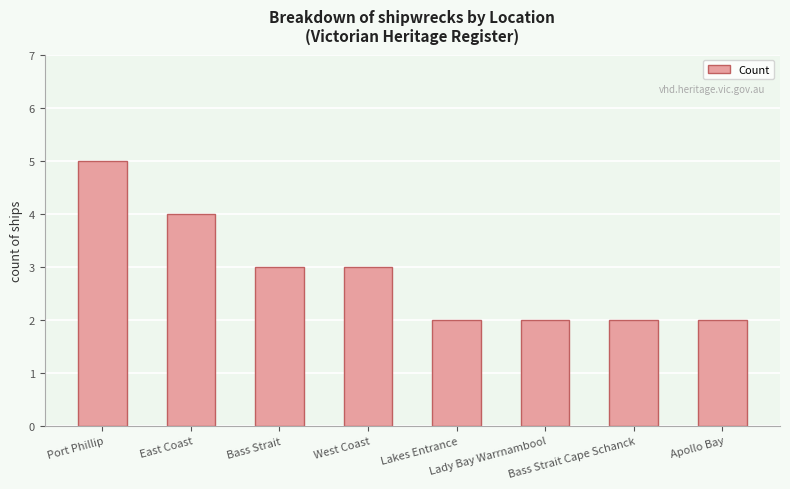

What is the label of the 7th bar from the left?

Bass Strait Cape Schanck